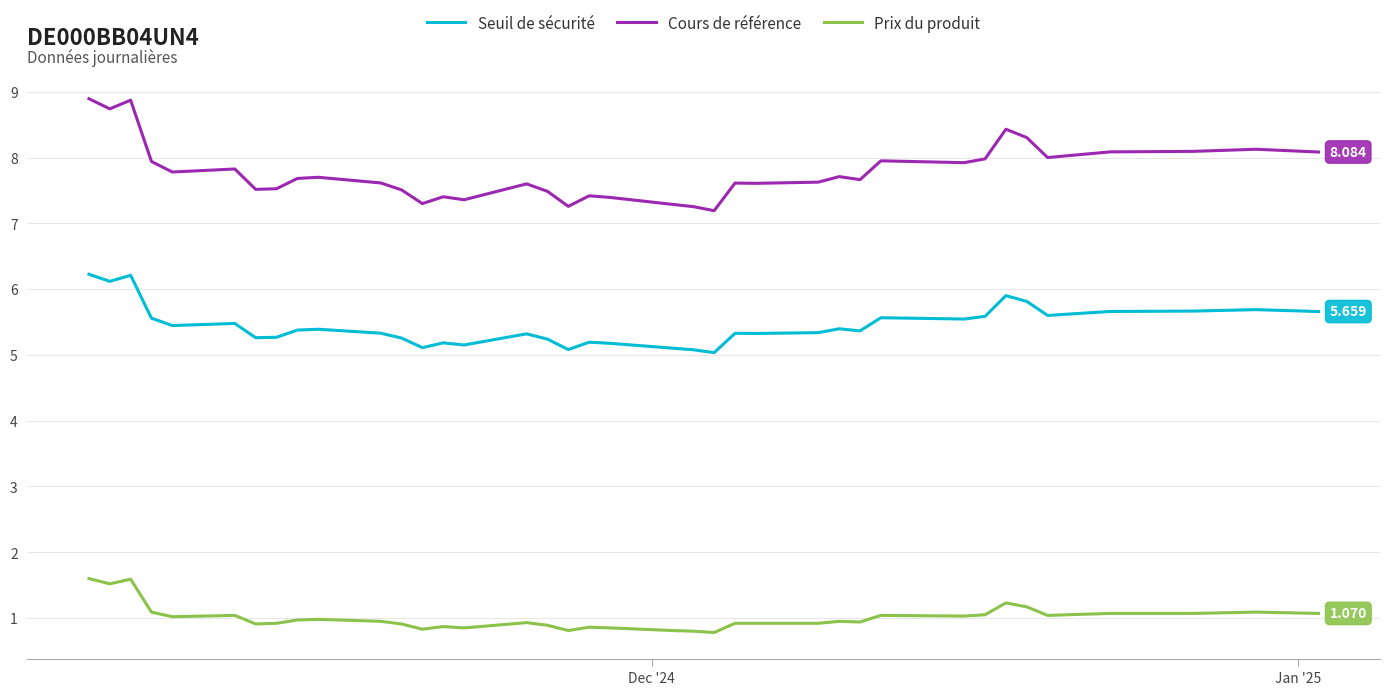

Which series has the widest spread of values?

Cours de référence